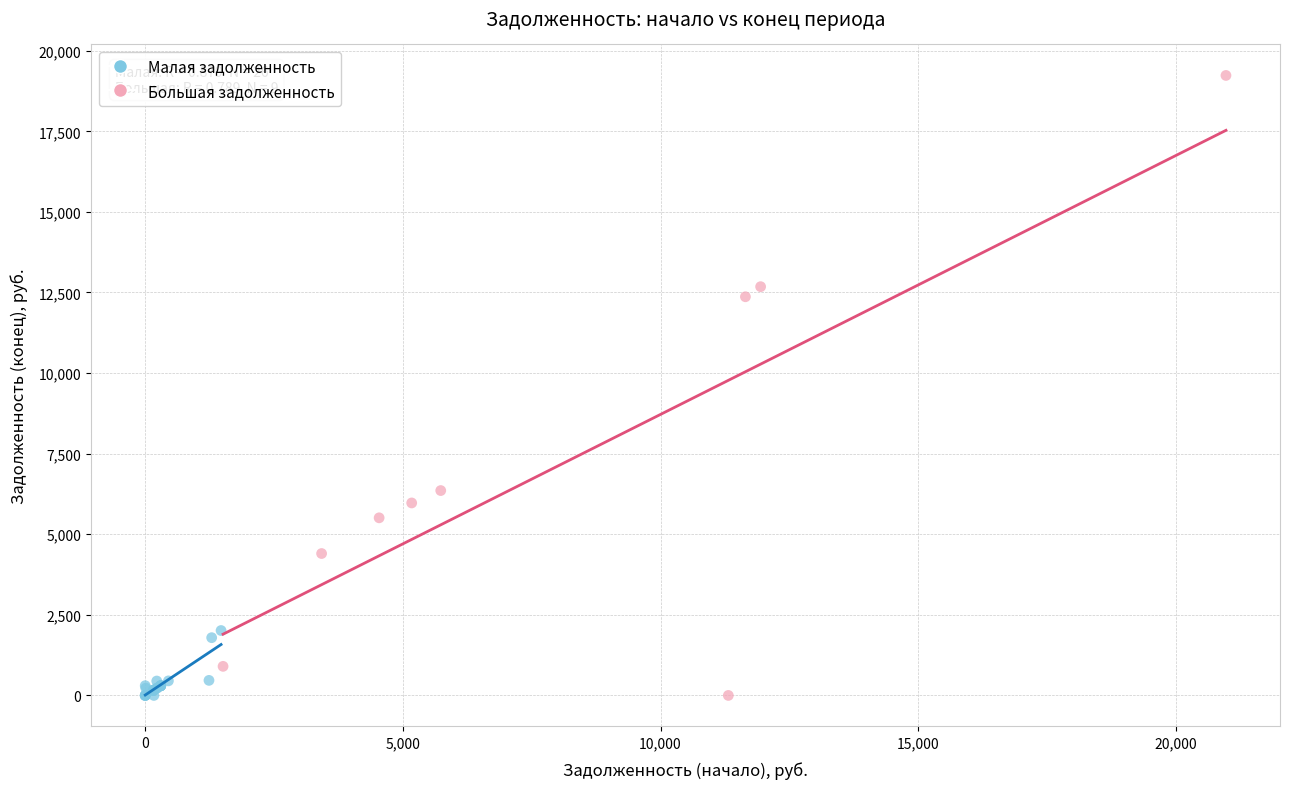

Which series reaches the maximum Y coordinate?

Большая задолженность